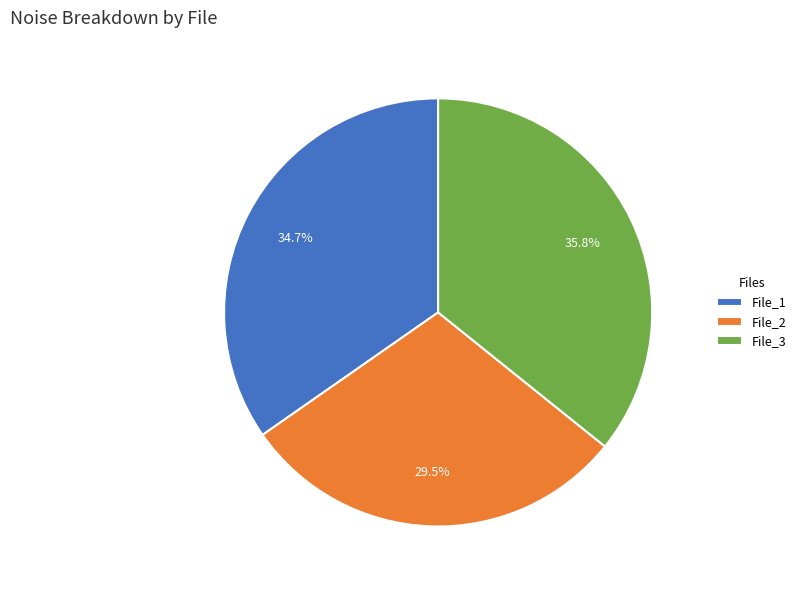

What is the largest slice in the pie chart?

File_3